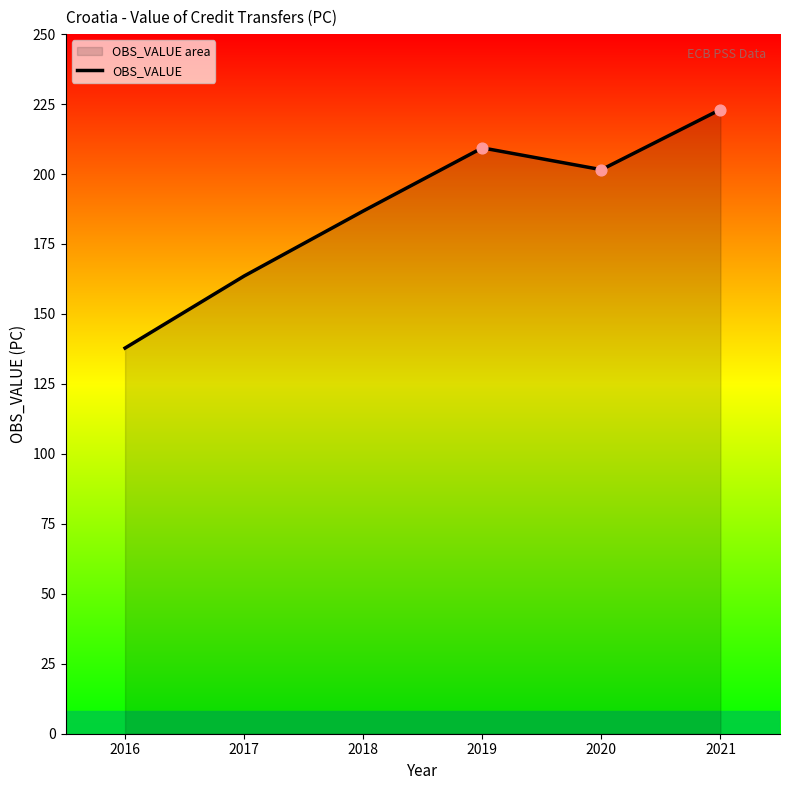

What is the change in value from 2018 to 2020?

+14.8